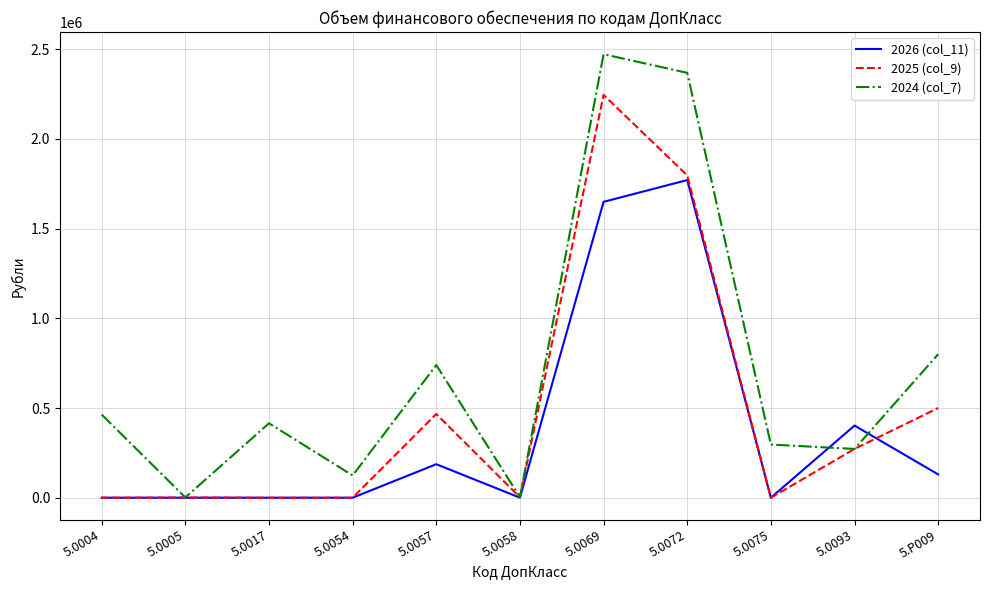

At which category is the sum across all series the highest?

5.0069